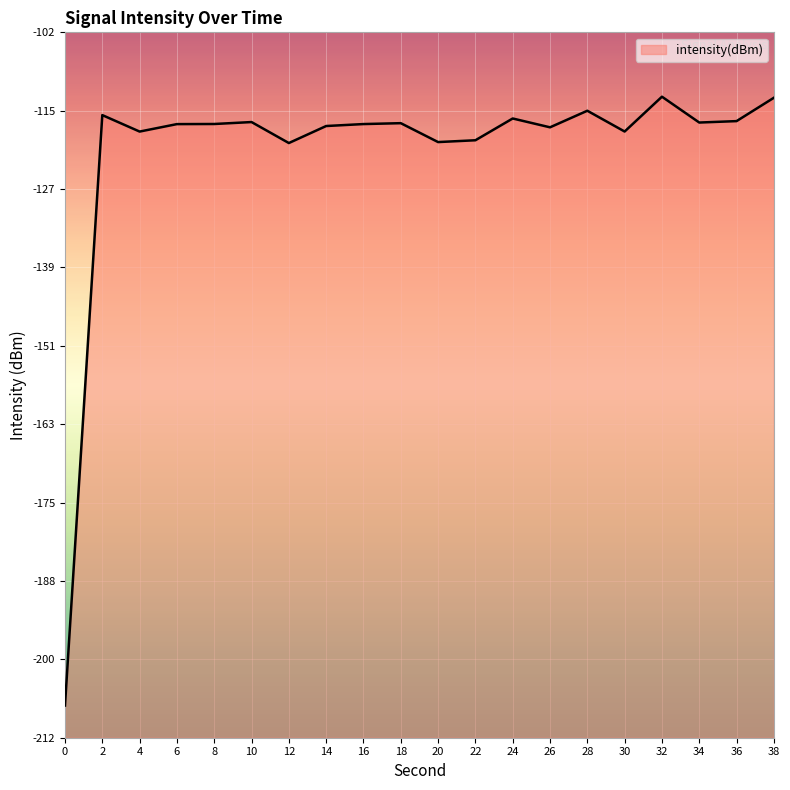

At which label does the data first exceed -116?

2